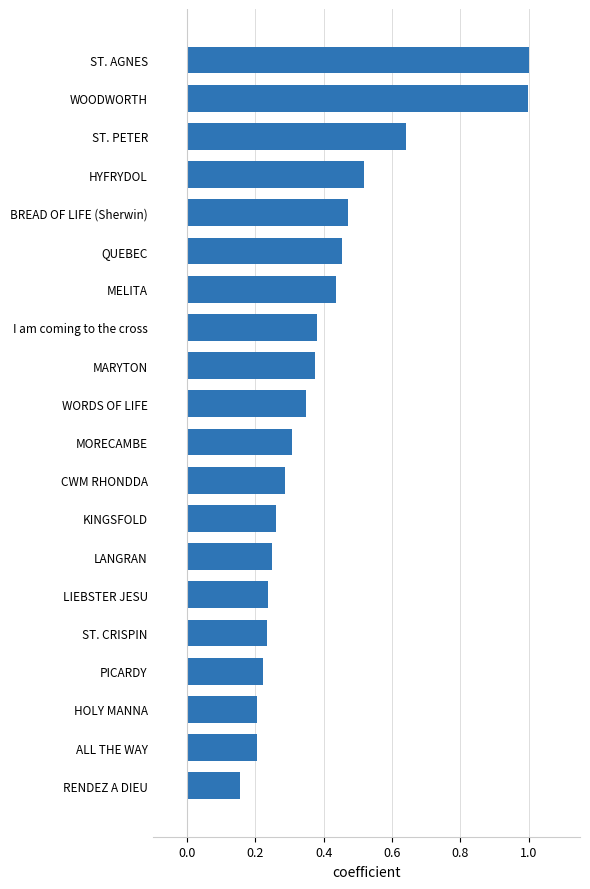

What is the maximum value shown in the chart?

1.0